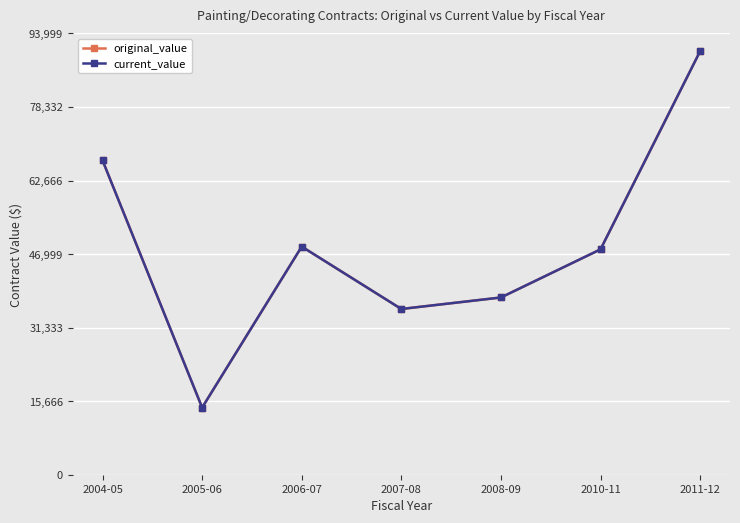

What is the highest value of the original_value series?

90204.2